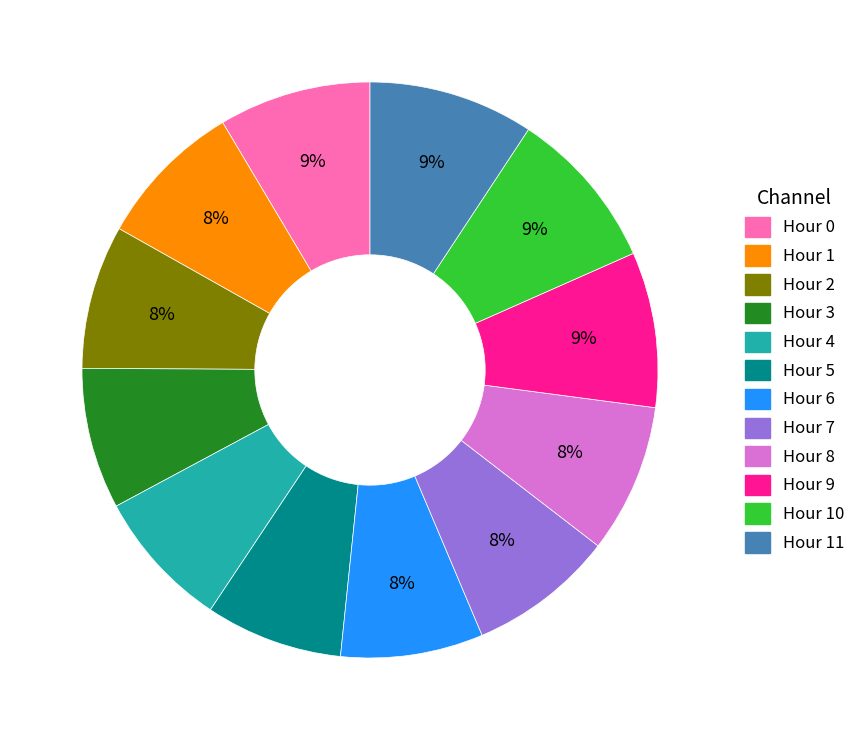

To the nearest percent, what is the average slice percentage?

8%